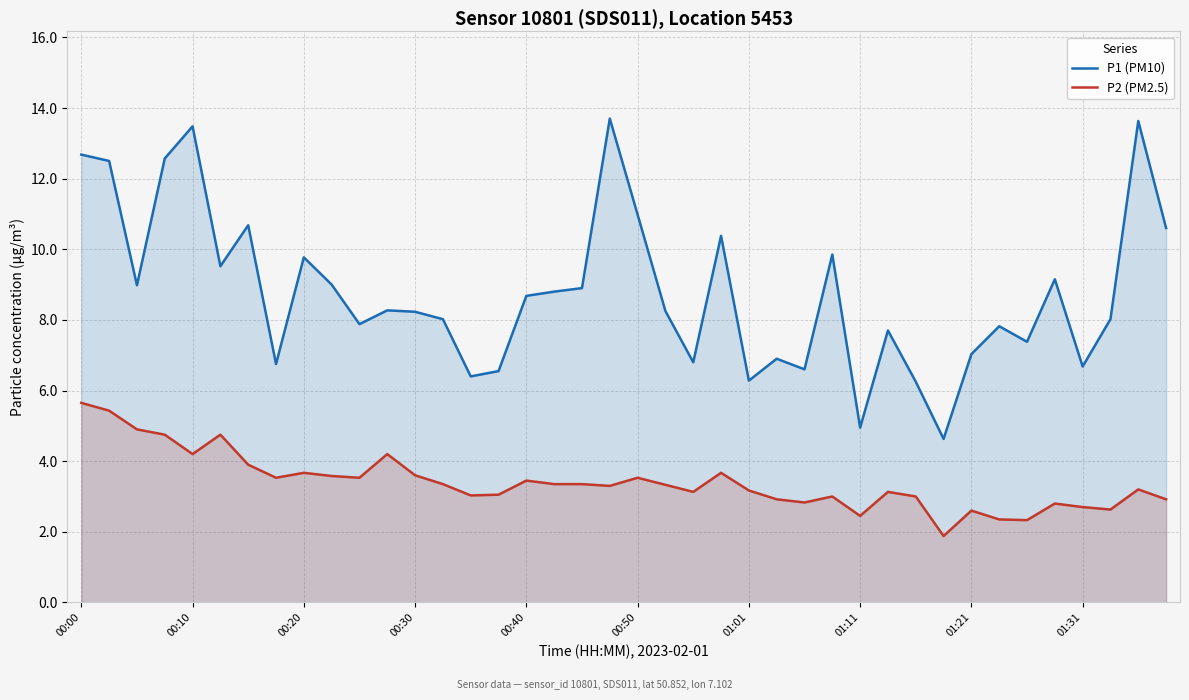

Where is the first local maximum for P1 (PM10)?

00:10